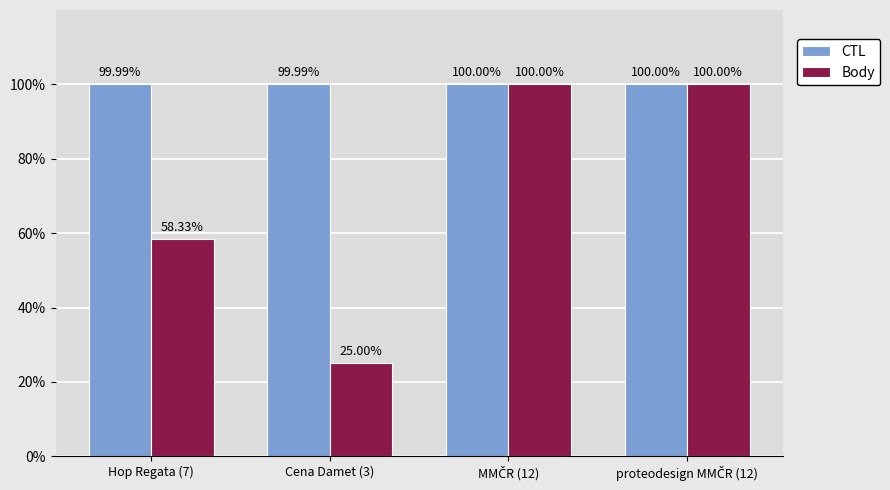

True or false: CTL has a value of 178.1 at Hop Regata (7).

False